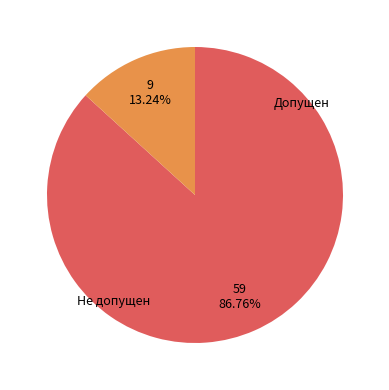

Is there a majority slice in this chart?

Yes